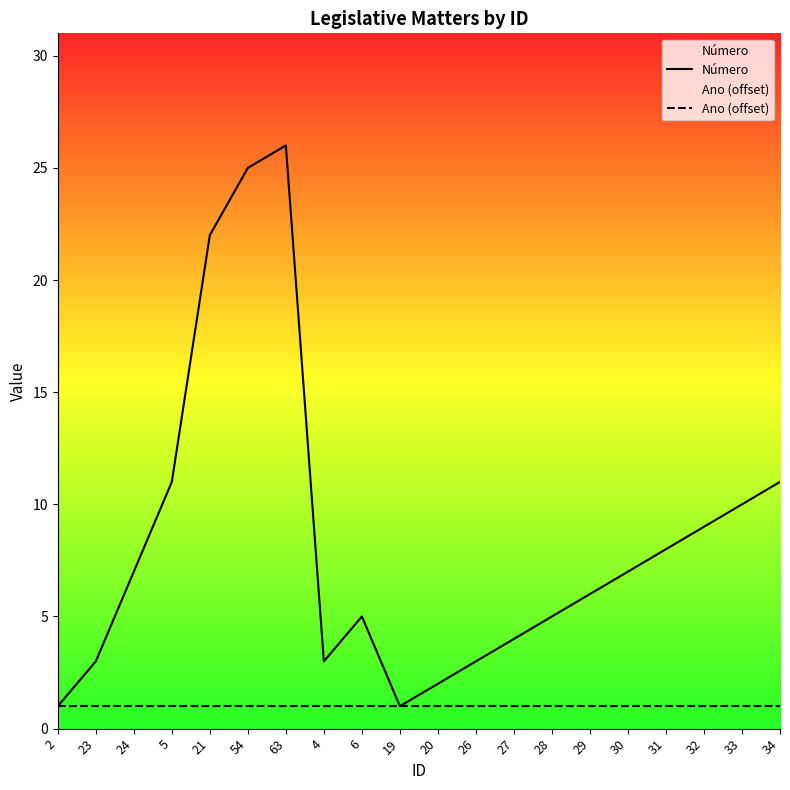

True or false: Ano (offset) and Número cross at least once.

False